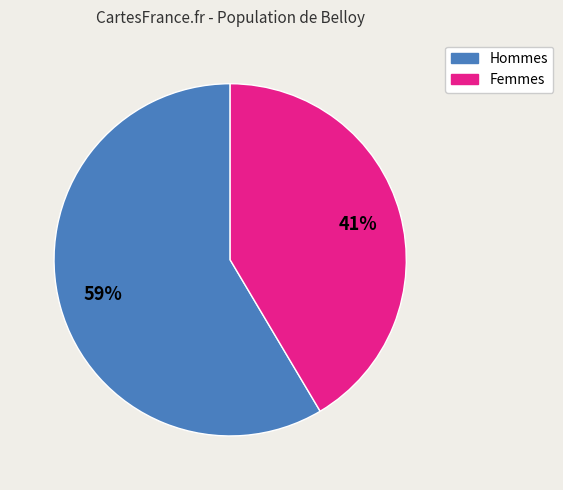

Is there any slice that represents more than half of the pie?

Yes